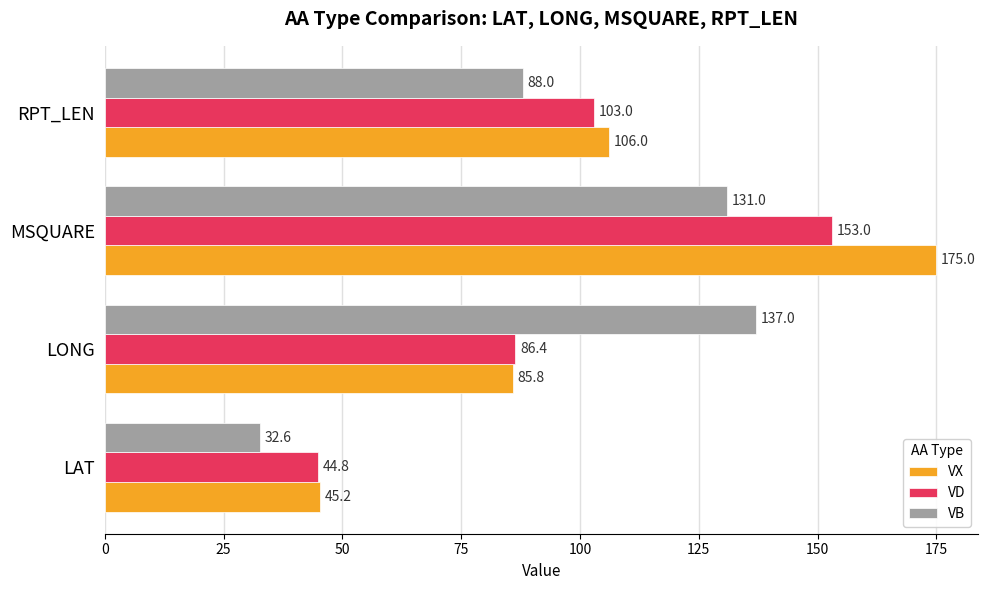

Is the value of VB at LAT greater than the value of VD at RPT_LEN?

No